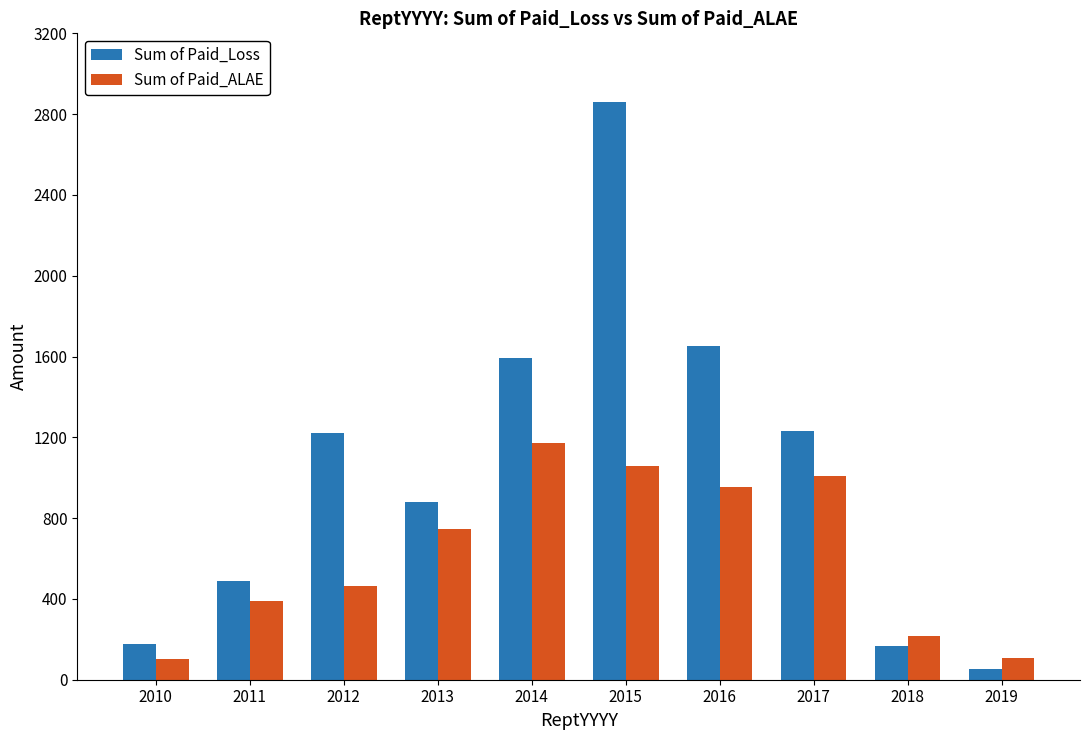

What is the highest value of the Sum of Paid_ALAE series?

1171.8